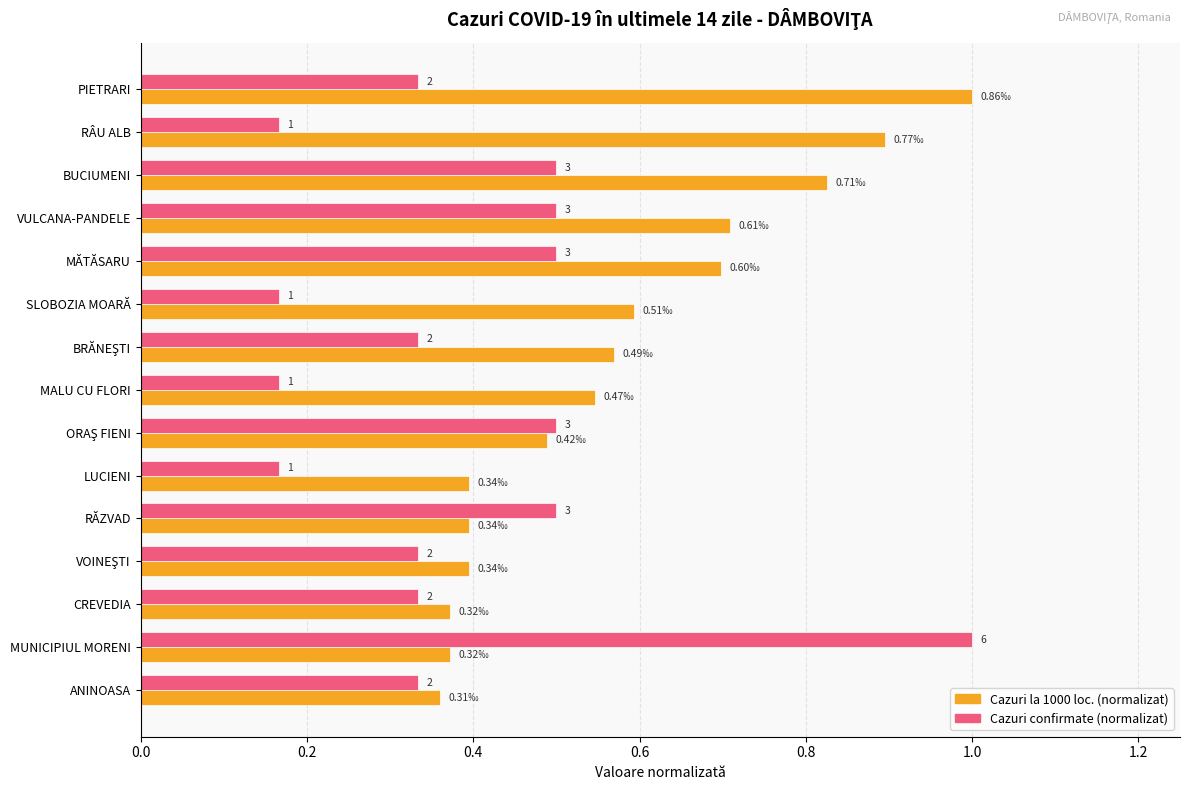

What is the value of the Cazuri confirmate (normalizat) bar at the 13th from the left?

0.3